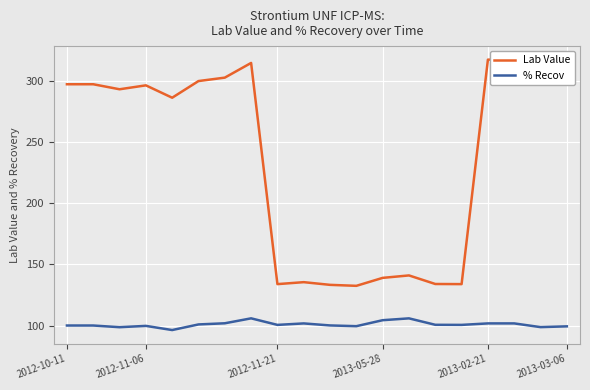

What is the maximum value shown in the chart?

317.1